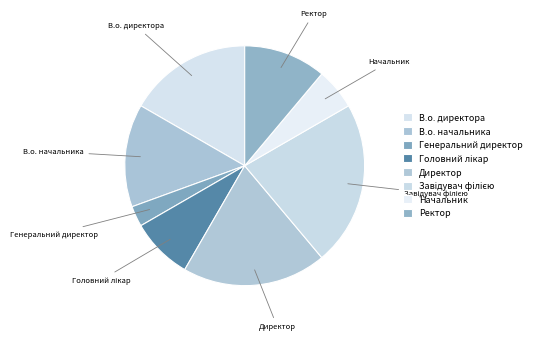

Does Ректор represent more than half of the total?

No